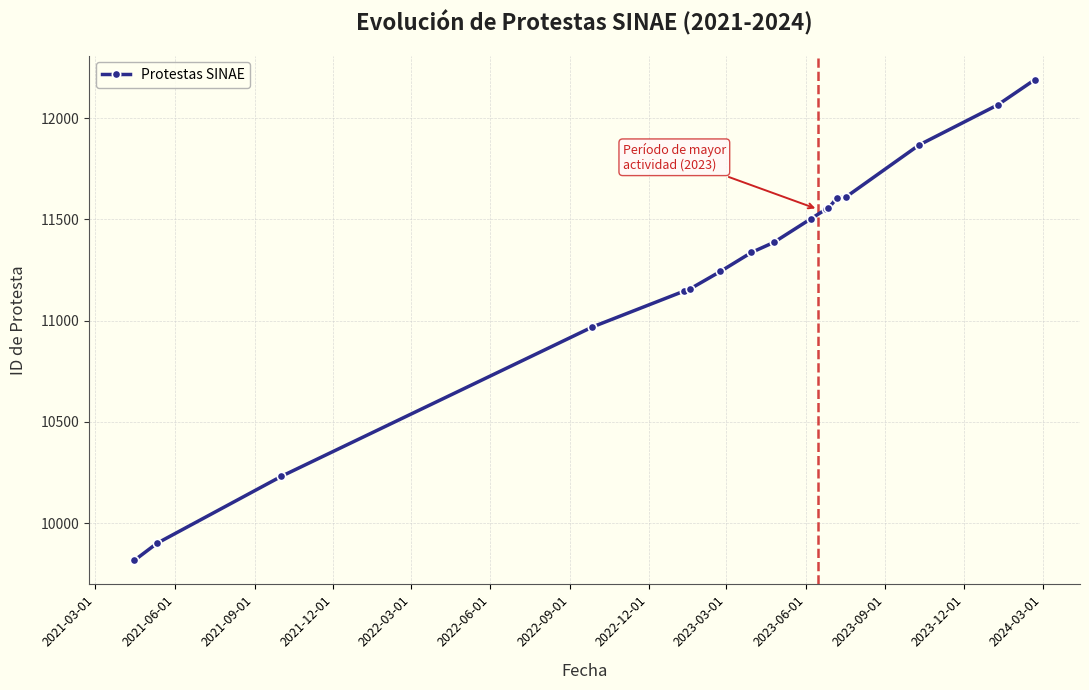

What is the minimum value shown in the chart?

9816